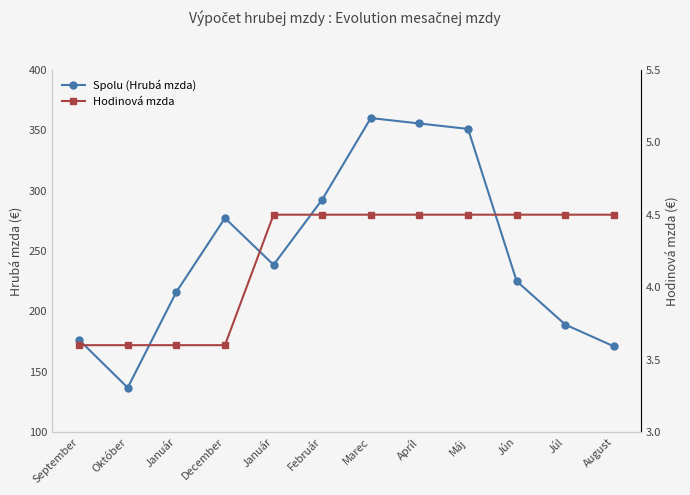

True or false: Spolu (Hrubá mzda) and Hodinová mzda cross at least once.

False